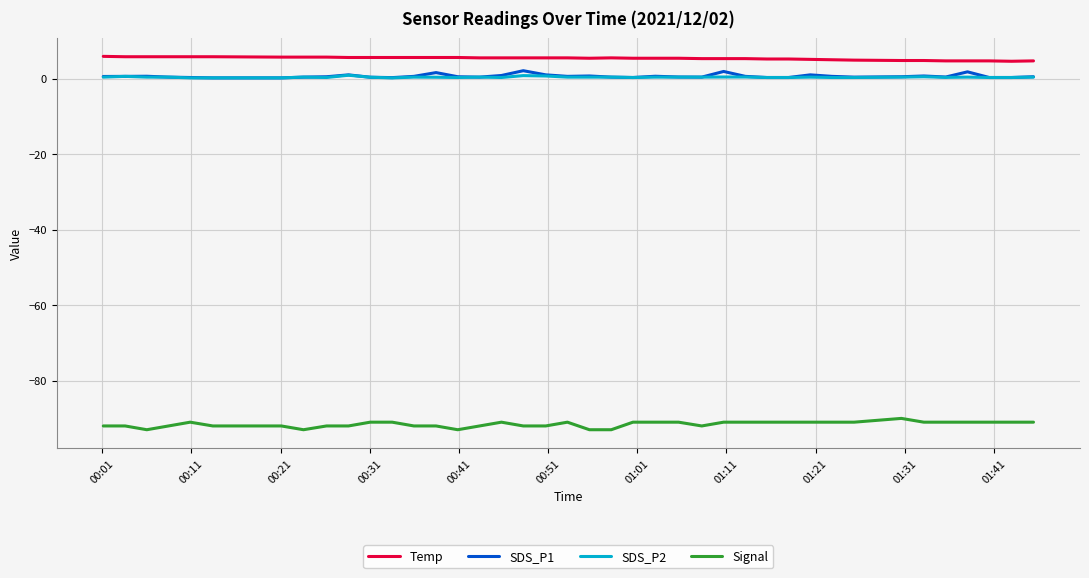

Which series has the largest total across all categories?

Temp